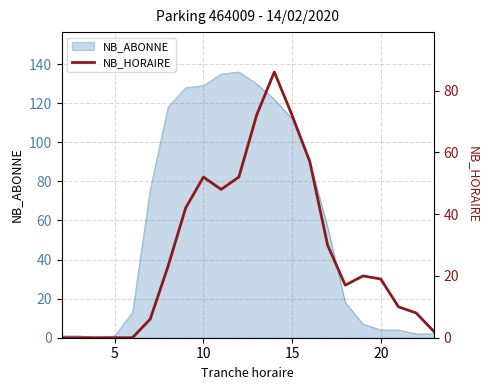

True or false: there are more than 1 points higher than both neighbors.

True